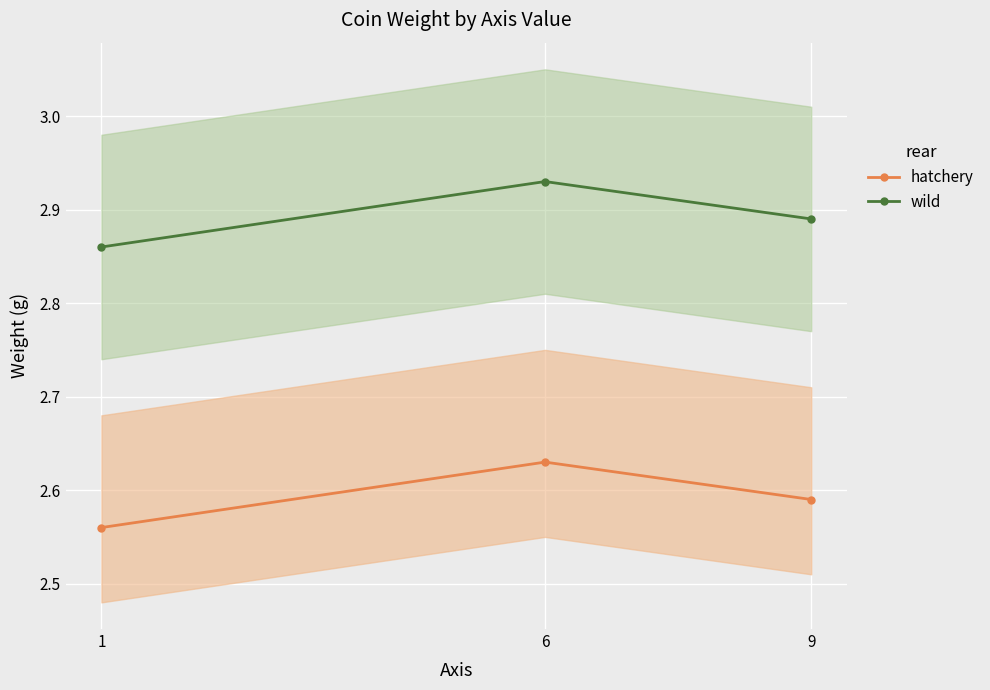

At how many categories does at least one series exceed 2?

3